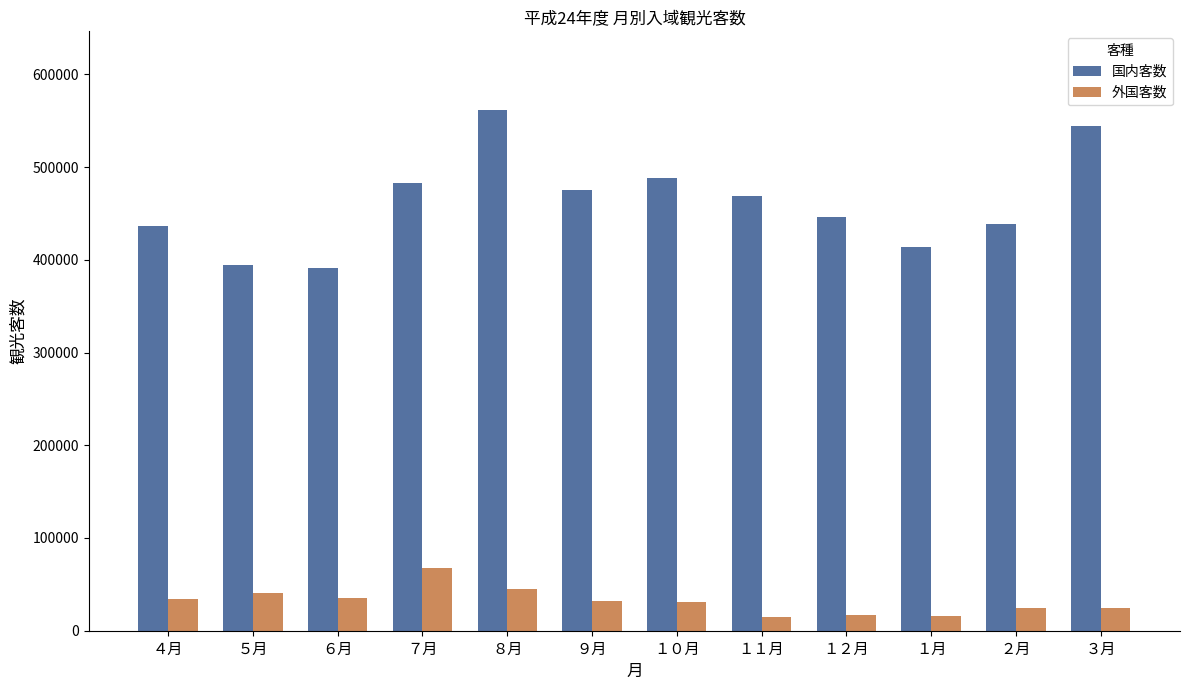

Between ４月 and ８月, which series saw the biggest shift?

国内客数